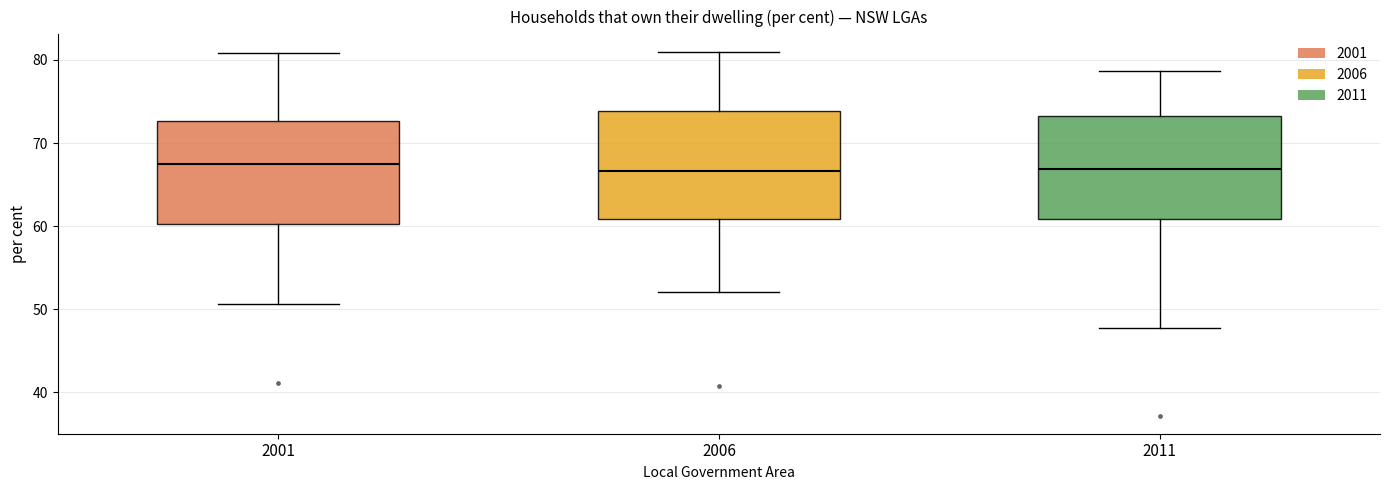

Reading left to right, transcribe this box plot: for each box, give where its median line is, the range the box spans, and where its two whiskers end, as read against the y-axis. The values are not printed on the chart, so give them approximately, as read against the axis.

2001: median 68, box 60 to 73, whiskers 51 to 81
2006: median 67, box 61 to 74, whiskers 52 to 81
2011: median 67, box 61 to 73, whiskers 48 to 79